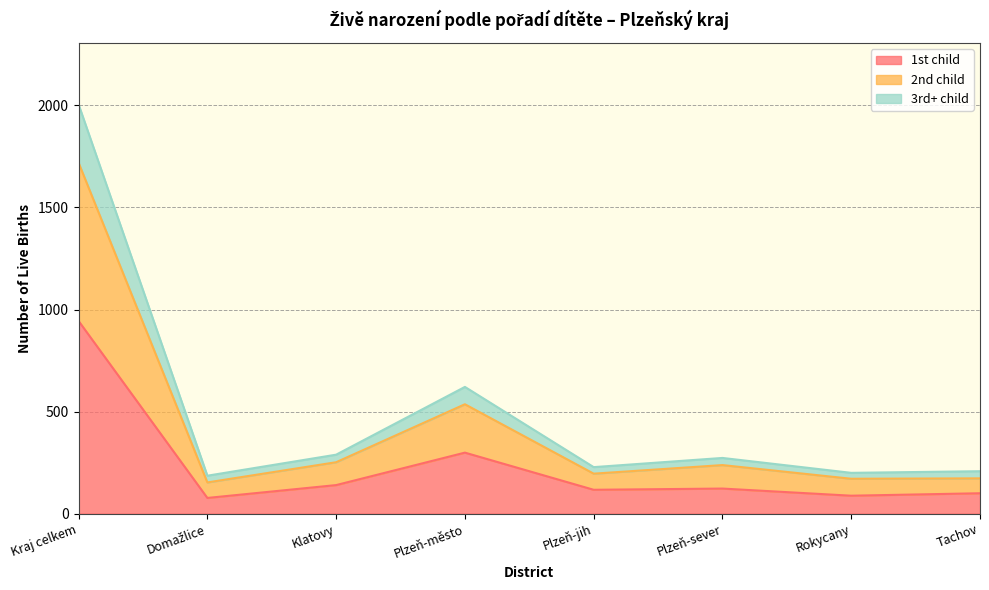

What is the smallest value displayed?

77